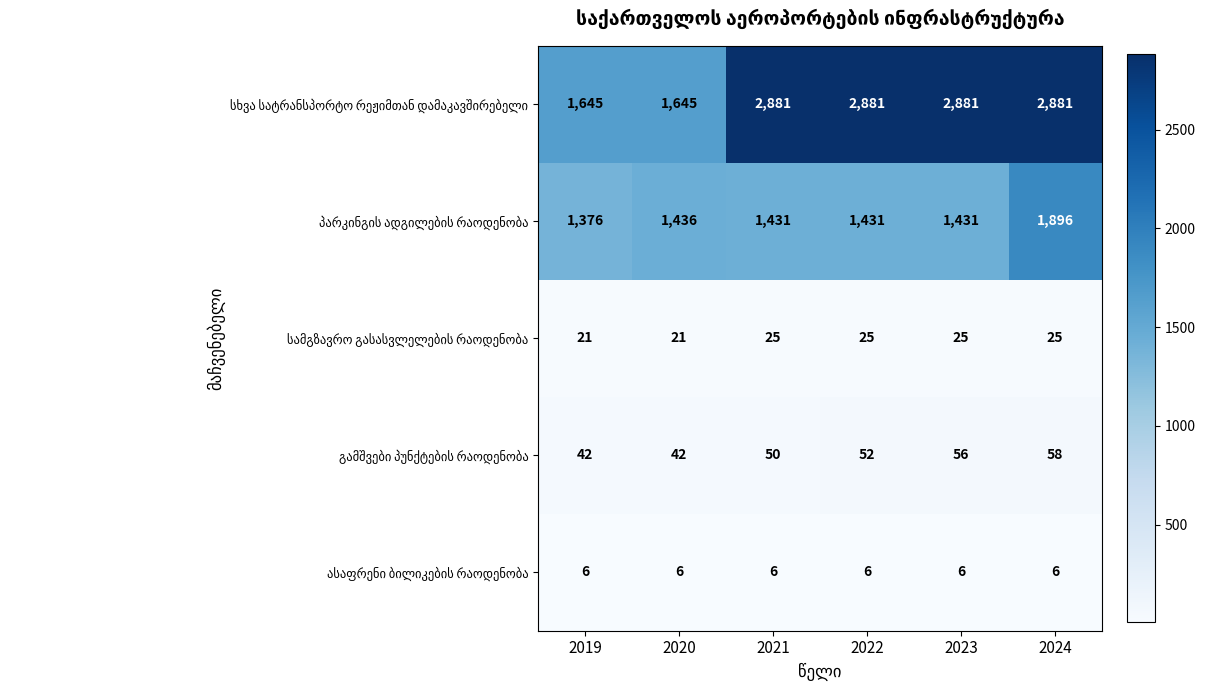

What is the total value across all series at 2024?

4866